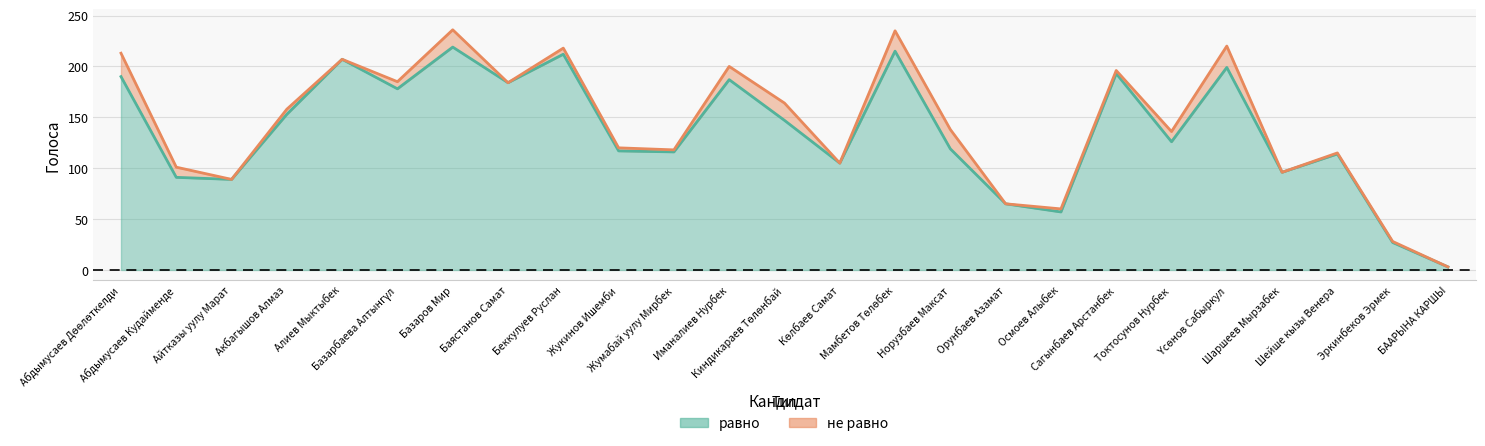

At which category does the chart reach its minimum across all series?

БААРЫНА КАРШЫ